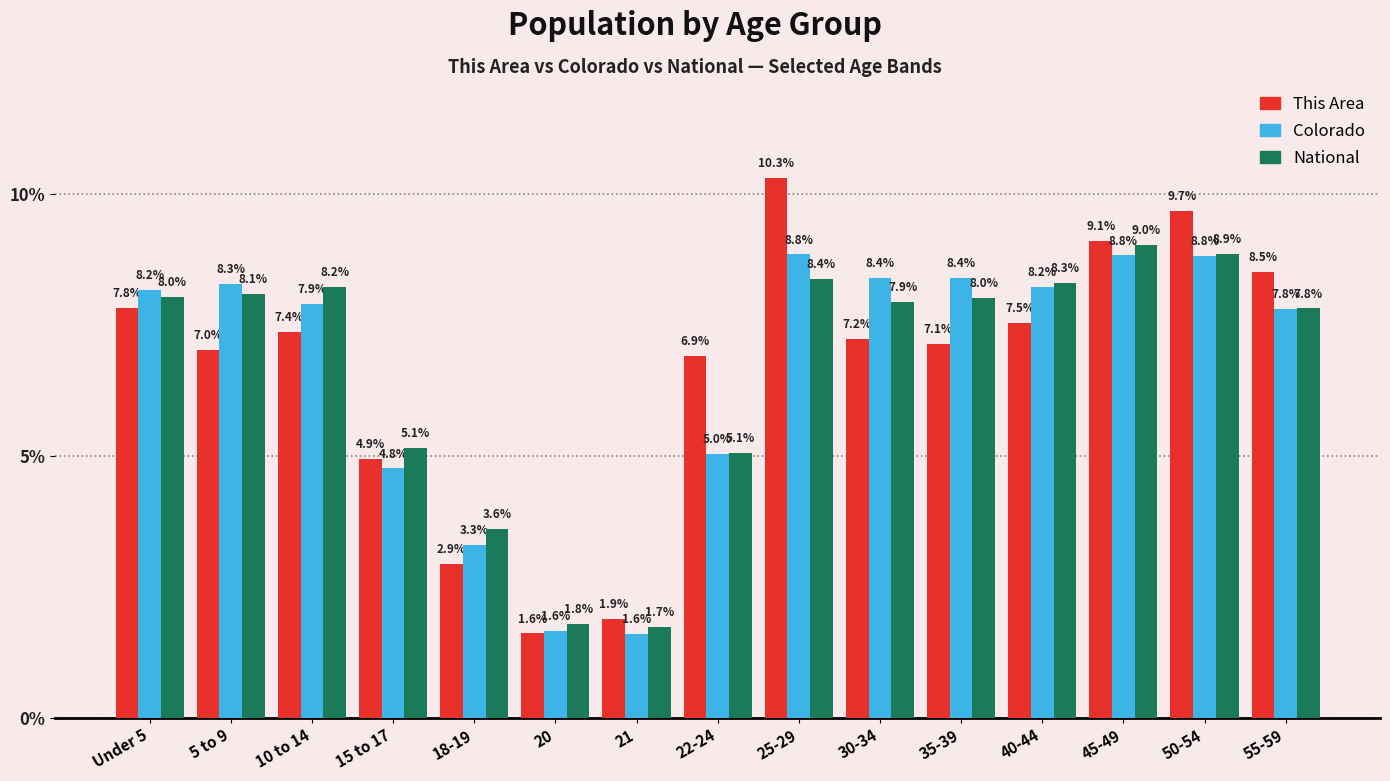

What is the average value of the Colorado series?

6.7